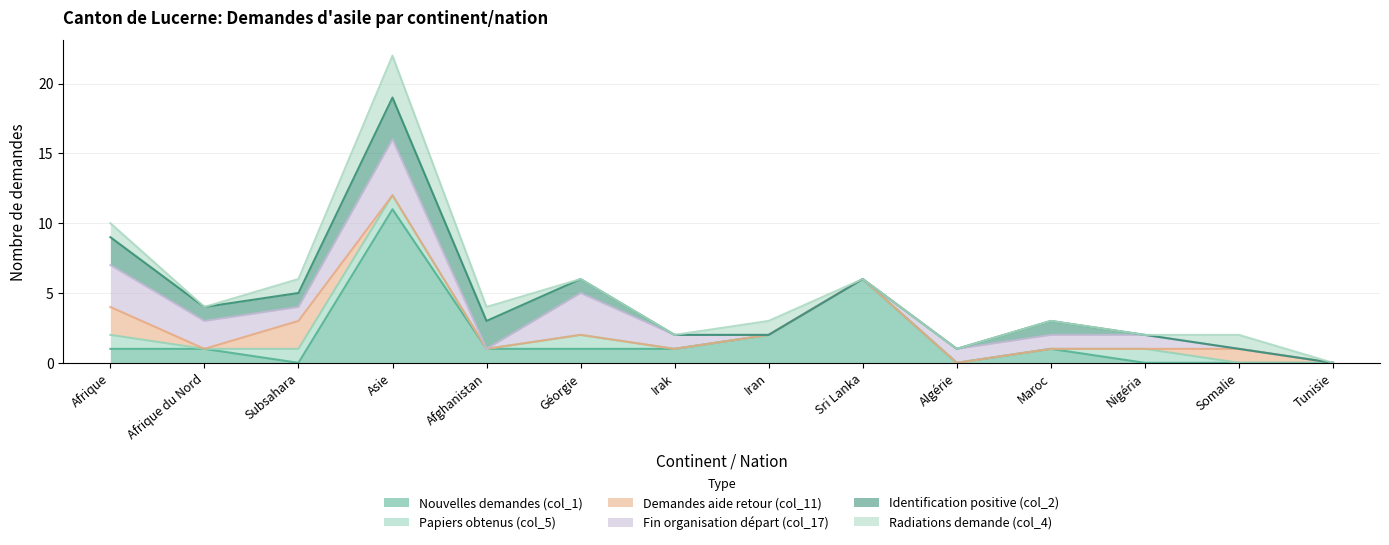

How many values in Nouvelles demandes (col_1) are above zero?

9